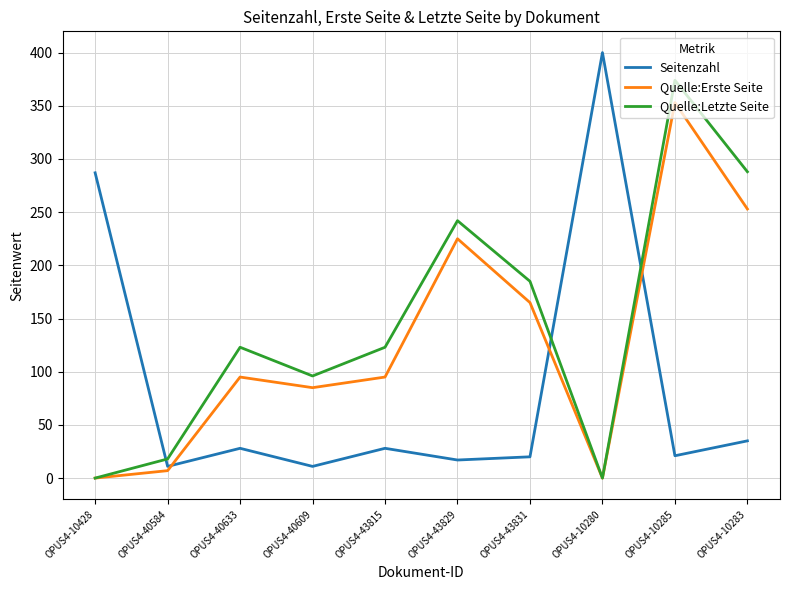

True or false: Seitenzahl and Quelle:Letzte Seite intersect in this chart.

True